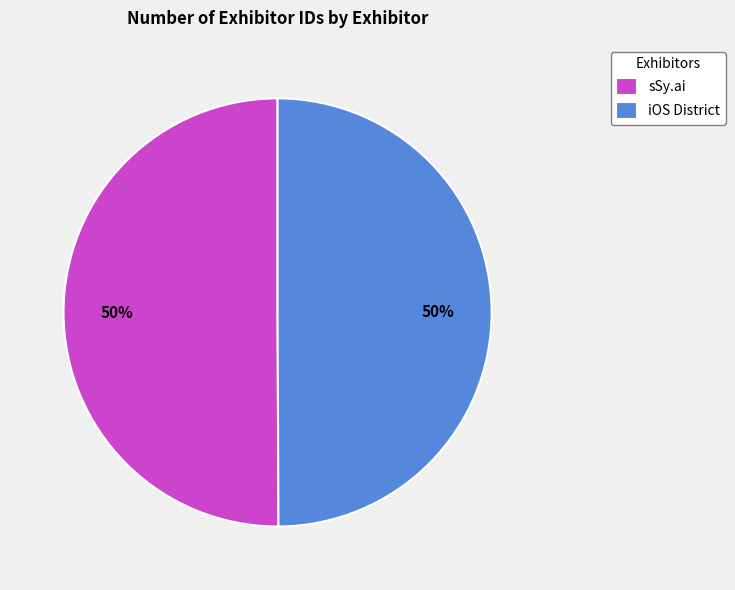

Count the number of slices in the pie.

2